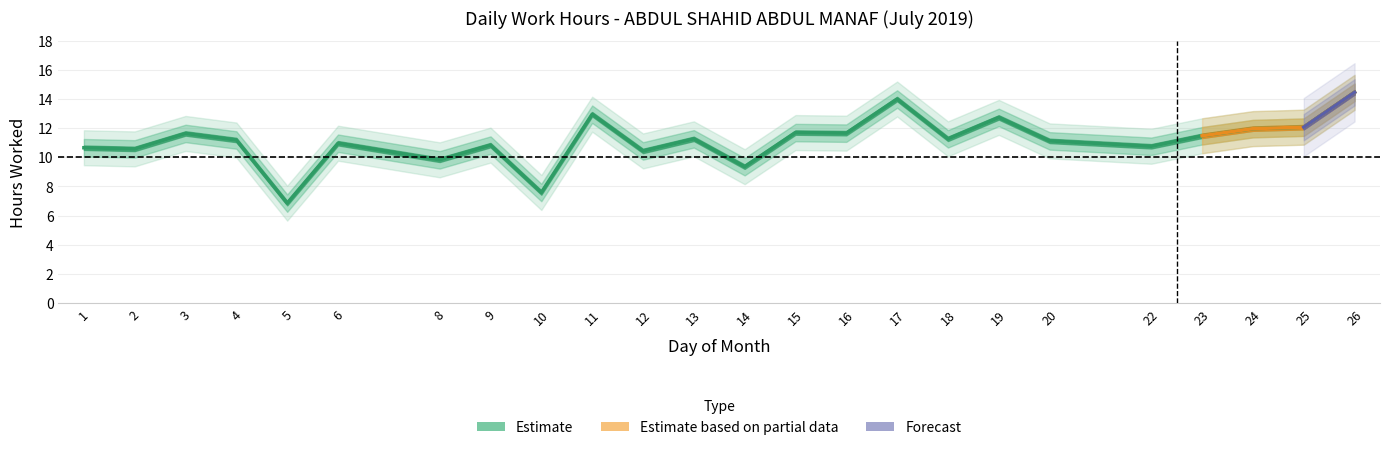

True or false: the data has more than 2 interior local peaks.

True